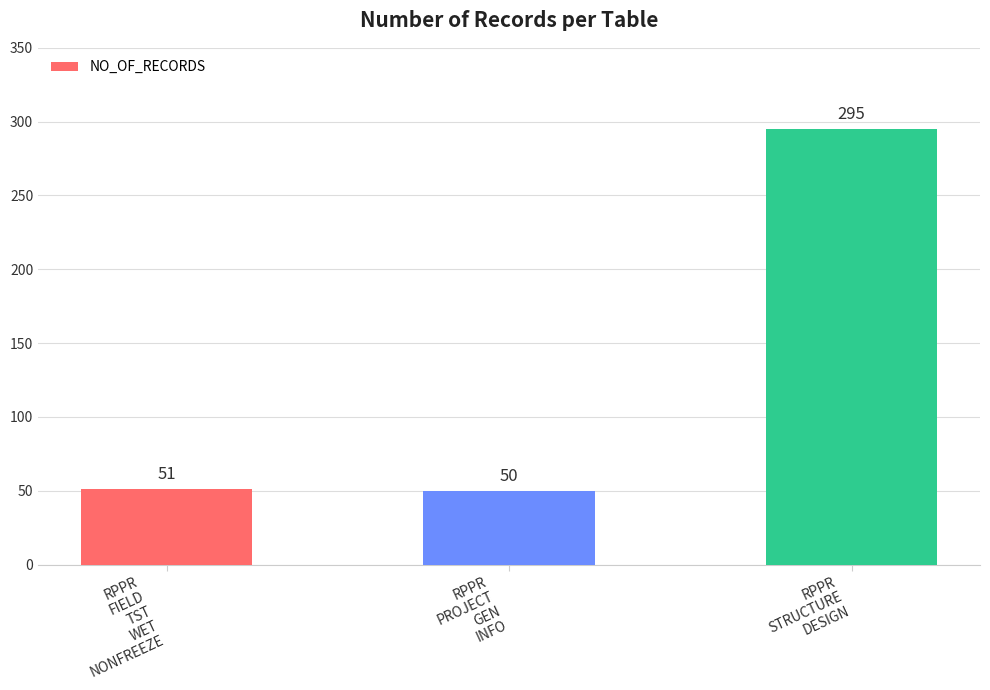

What is the change in value from RPPR
FIELD
TST
WET
NONFREEZE to RPPR
PROJECT
GEN
INFO?

-1